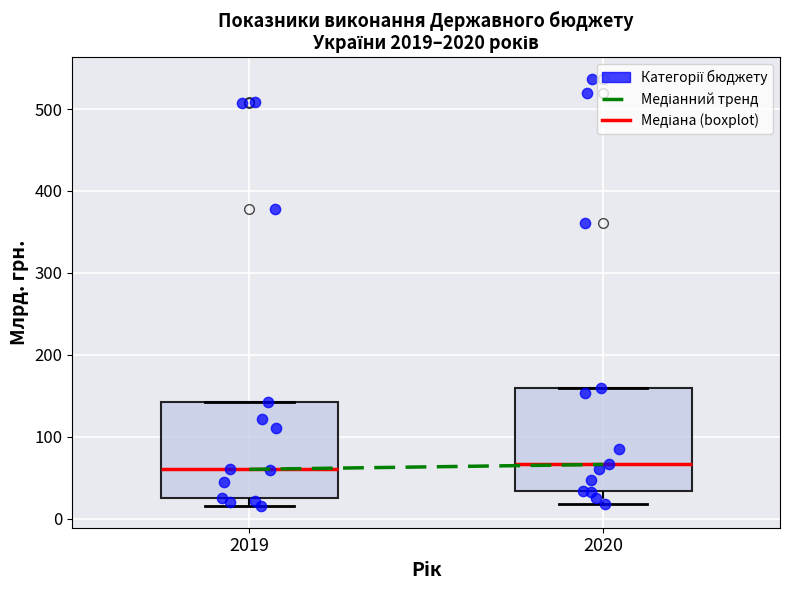

Reading left to right, read every box against the y-axis: the position of its median line, the range the box covers, and the ends of its whiskers. The values are not printed on the chart, so give them approximately, as read against the axis.

2019: median 60, box 30 to 140, whiskers 20 to 140
2020: median 70, box 30 to 160, whiskers 20 to 160